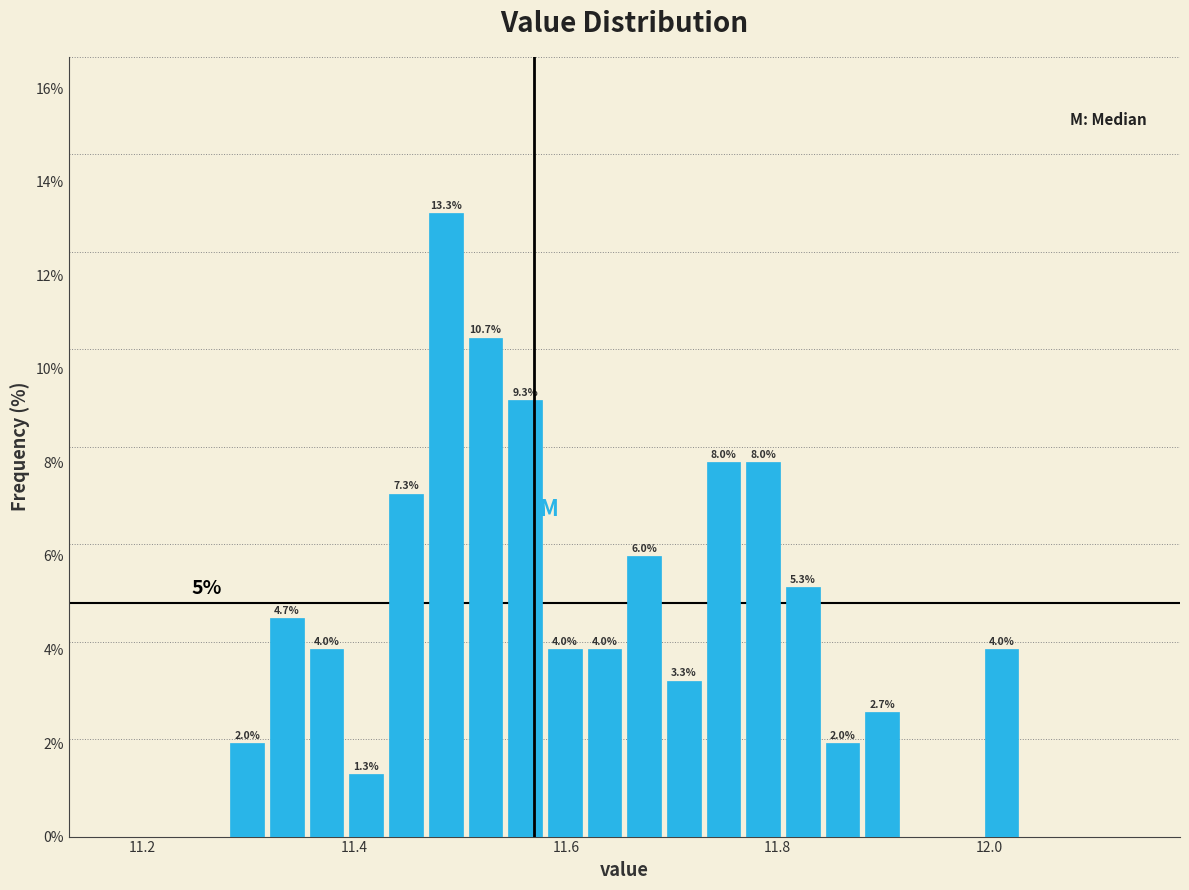

Around what value on the x-axis is the tallest bar? Give the approximate position of its centre, as read against the axis.

11.48